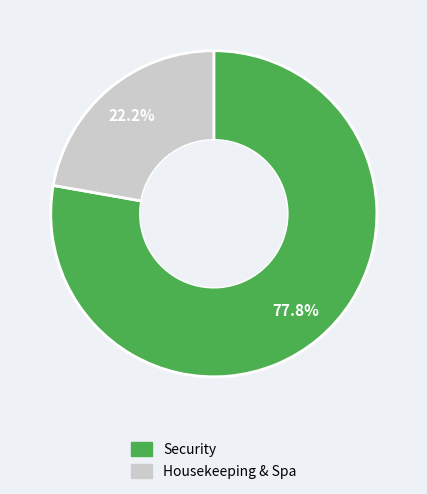

Does any single category account for the majority?

Yes